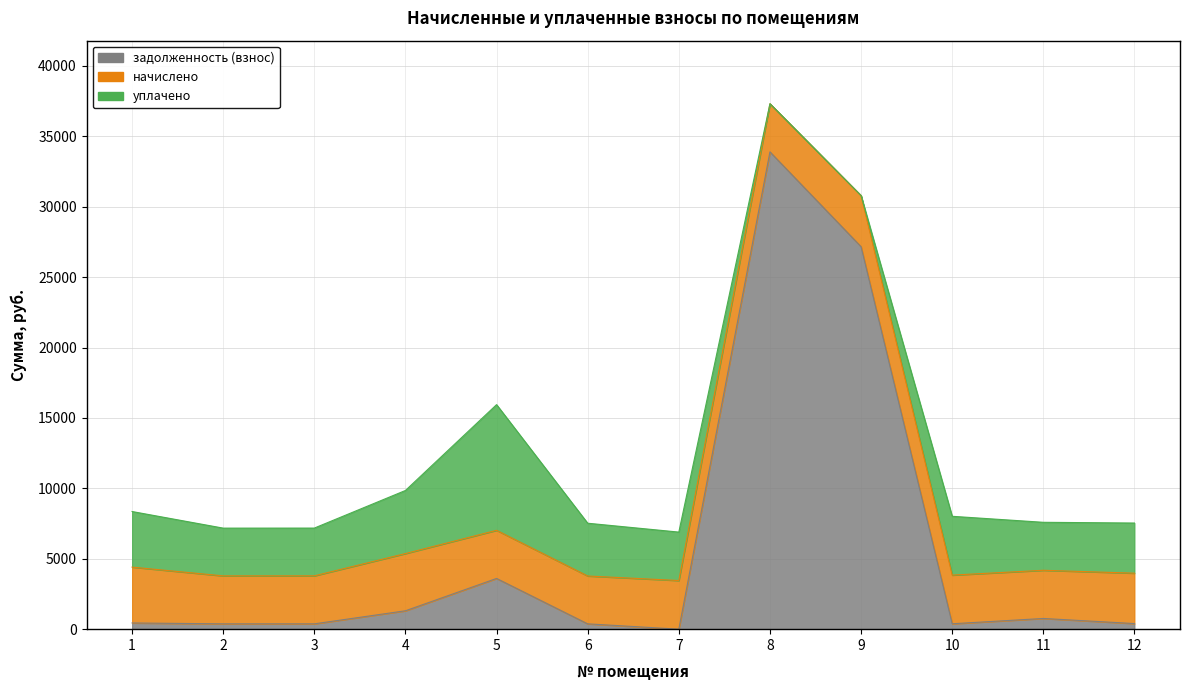

True or false: начислено has more than 0 interior local peaks.

True